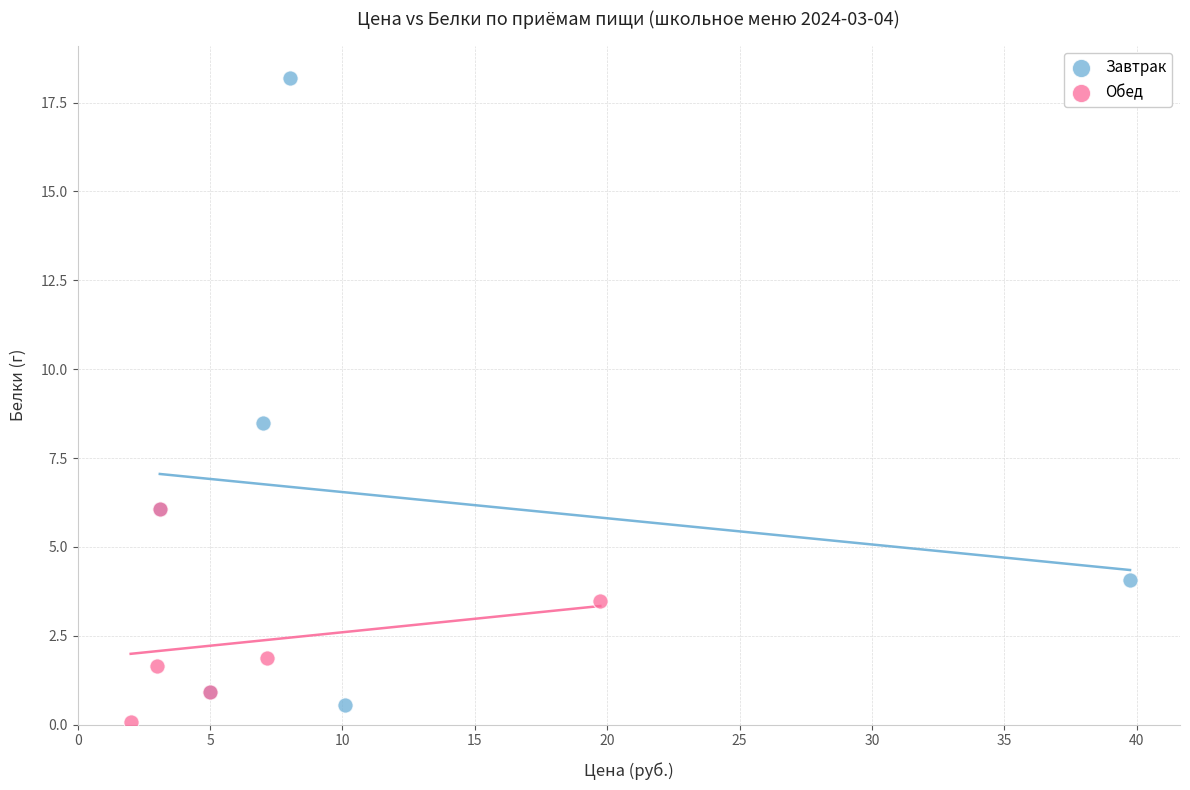

What are all the series names shown in the legend?

Завтрак, Обед